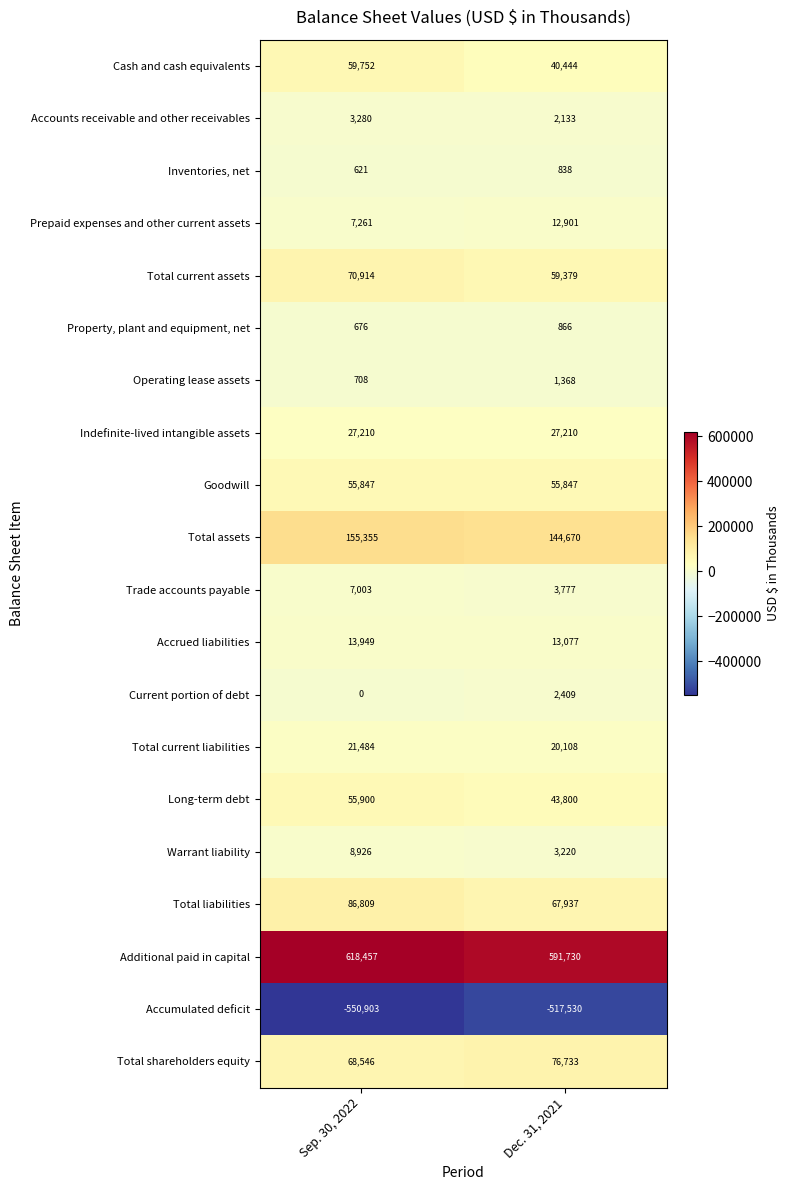

What is the minimum value shown in the chart?

-550903